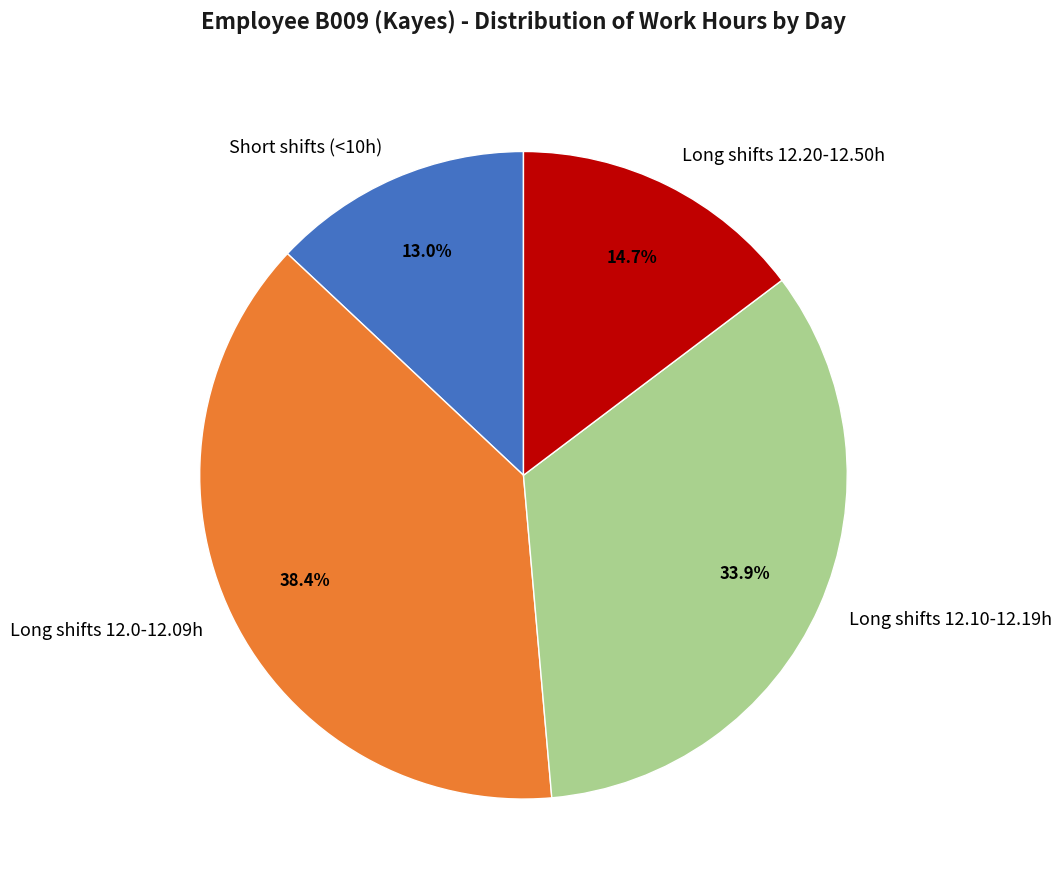

Rank the categories by value from lowest to highest.

Short shifts (<10h), Long shifts 12.20-12.50h, Long shifts 12.10-12.19h, Long shifts 12.0-12.09h